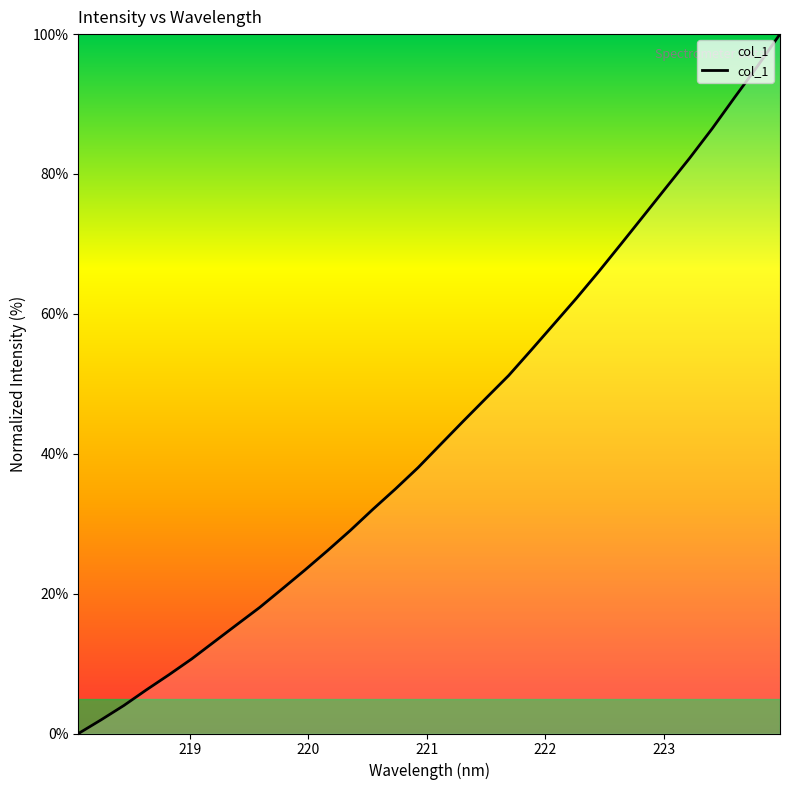

What is the greatest value displayed?

100.0